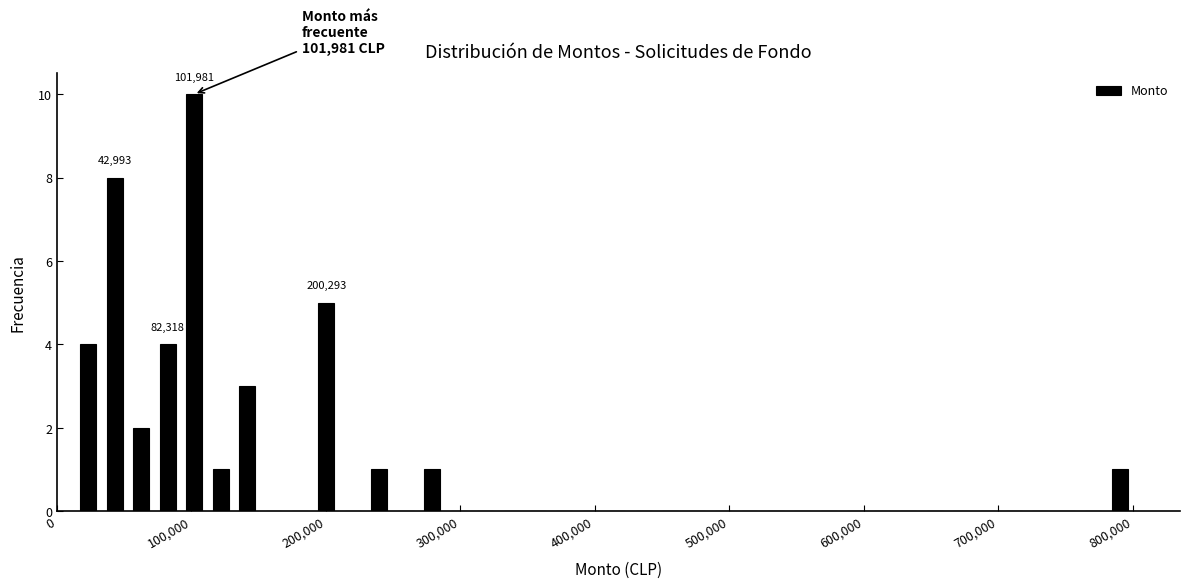

Around what value on the x-axis is the tallest bar? Give the approximate position of its centre, as read against the axis.

100000